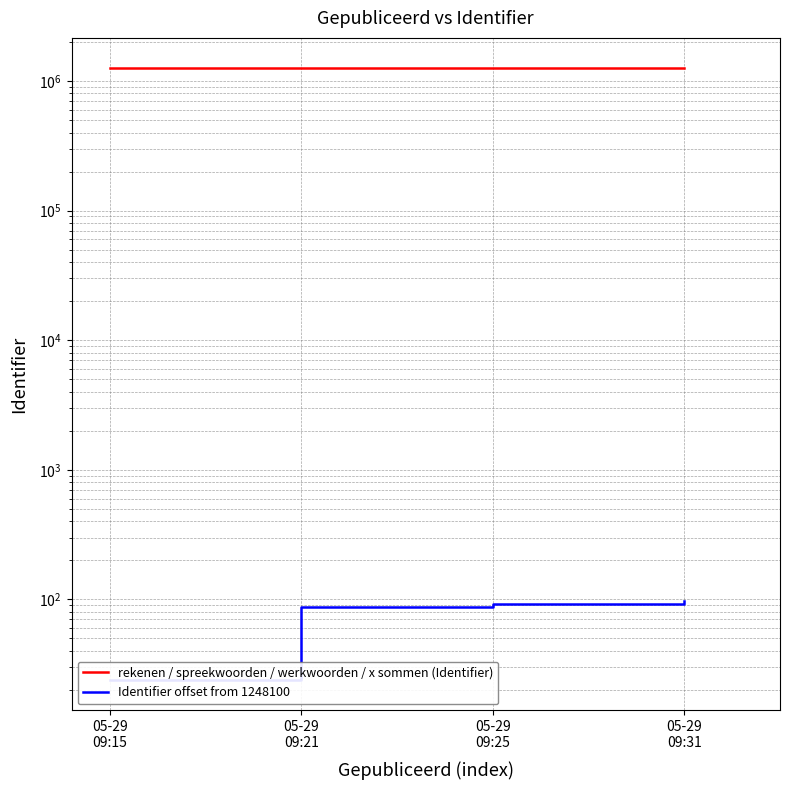

How many categories are shown in the chart?

4